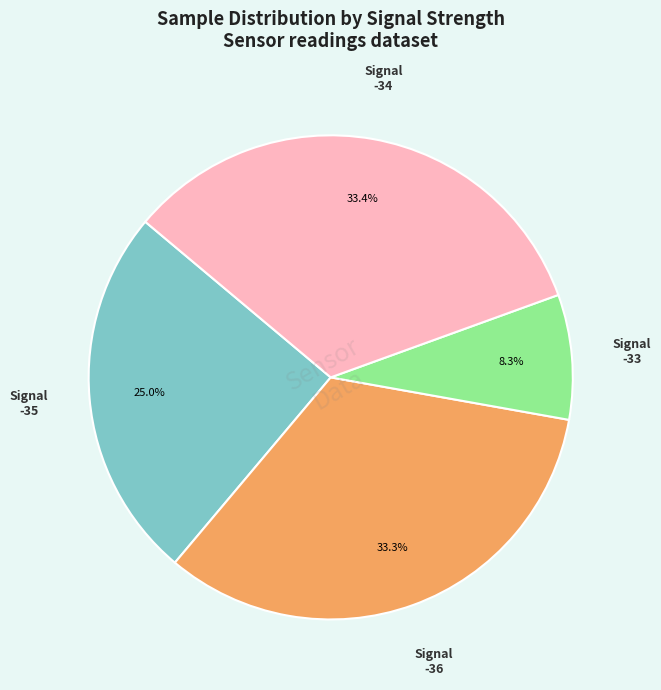

Does any single category account for the majority?

No